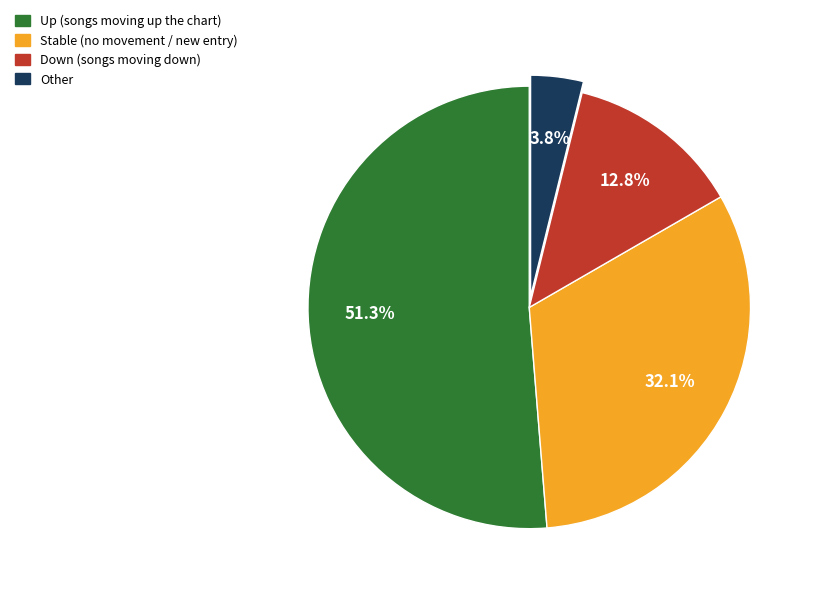

How many segments does this pie chart have?

4